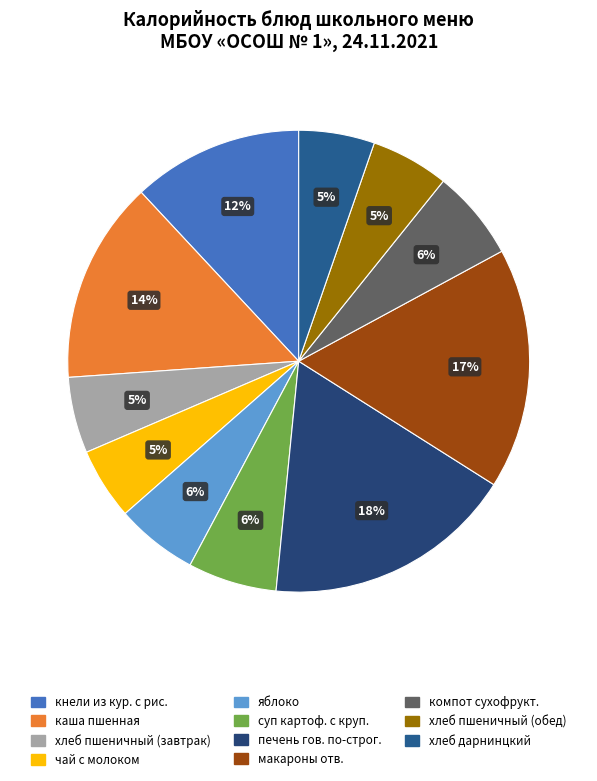

Which category has the smallest portion of the pie?

чай с молоком